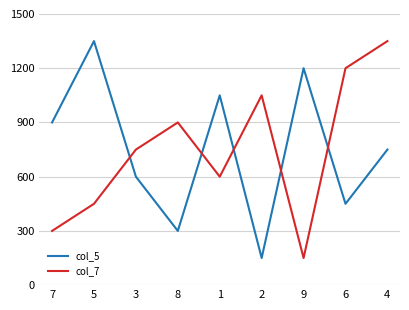

Does the chart have visible grid lines?

Yes